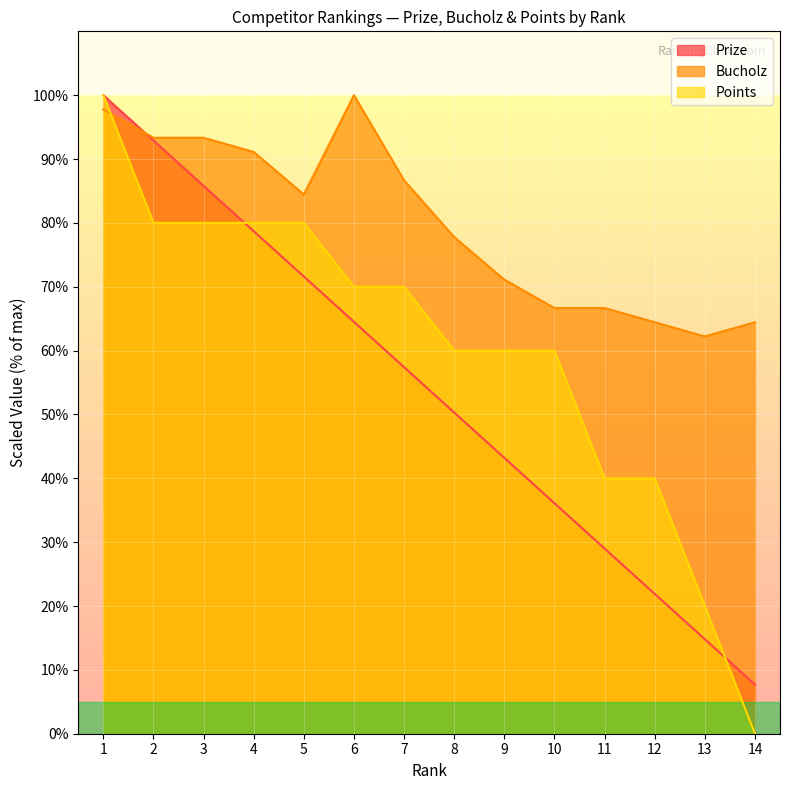

The Bucholz series shows 36.3 at 7. True or false?

False